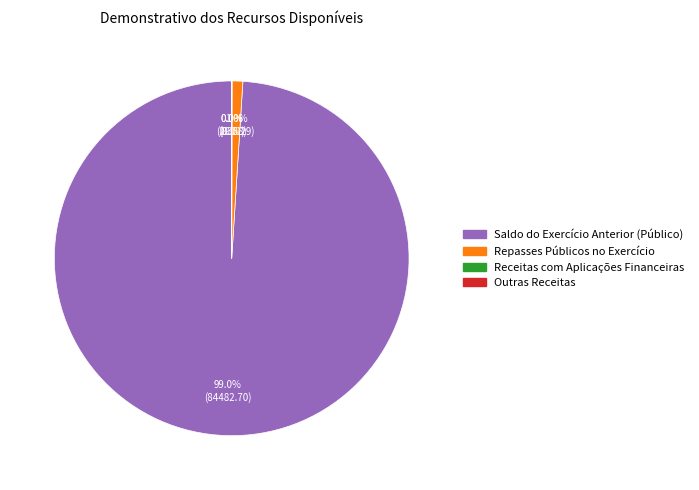

Do Outras Receitas and Repasses Públicos no Exercício together represent more than half of the pie?

No